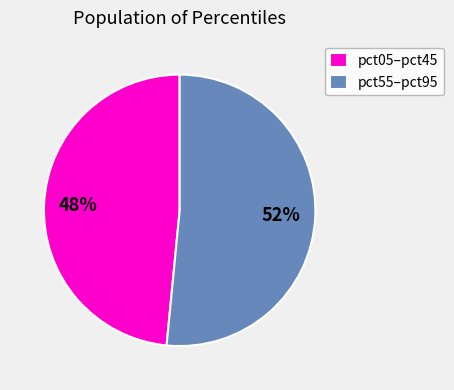

Which category has the biggest portion of the pie?

pct55–pct95